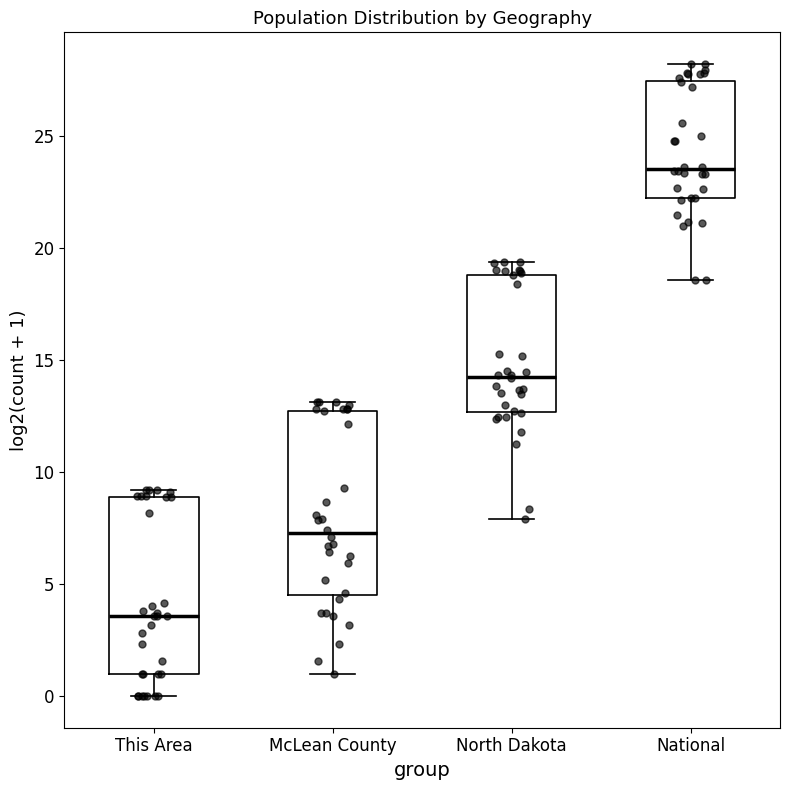

Where is the lower edge of the box for McLean County on the y-axis? The values are not printed on the chart, so give them approximately, as read against the axis.

4.5